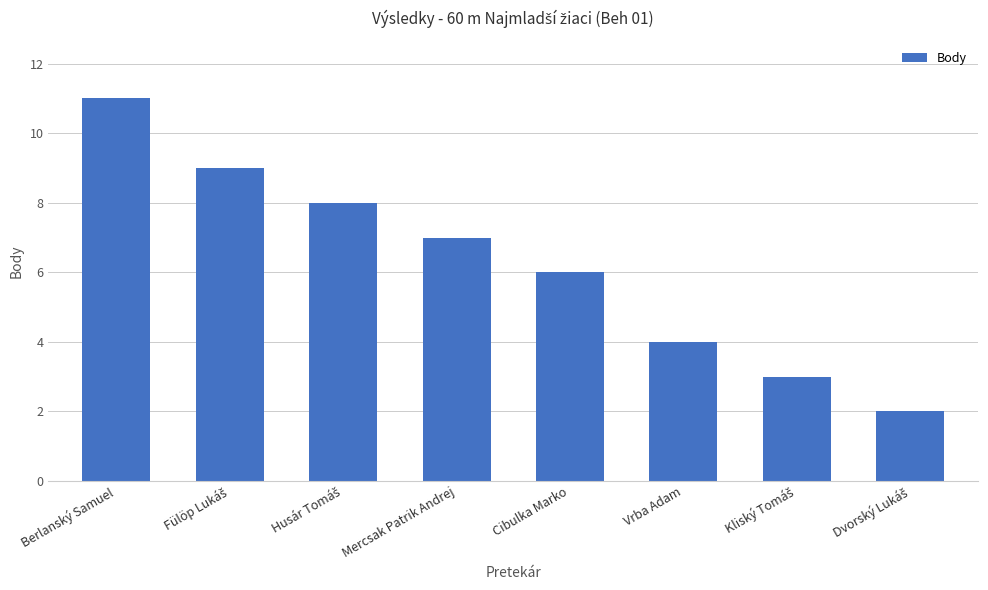

Reading right to left, transcribe all the data shown in this chart.

2	3	4	6	7	8	9	11